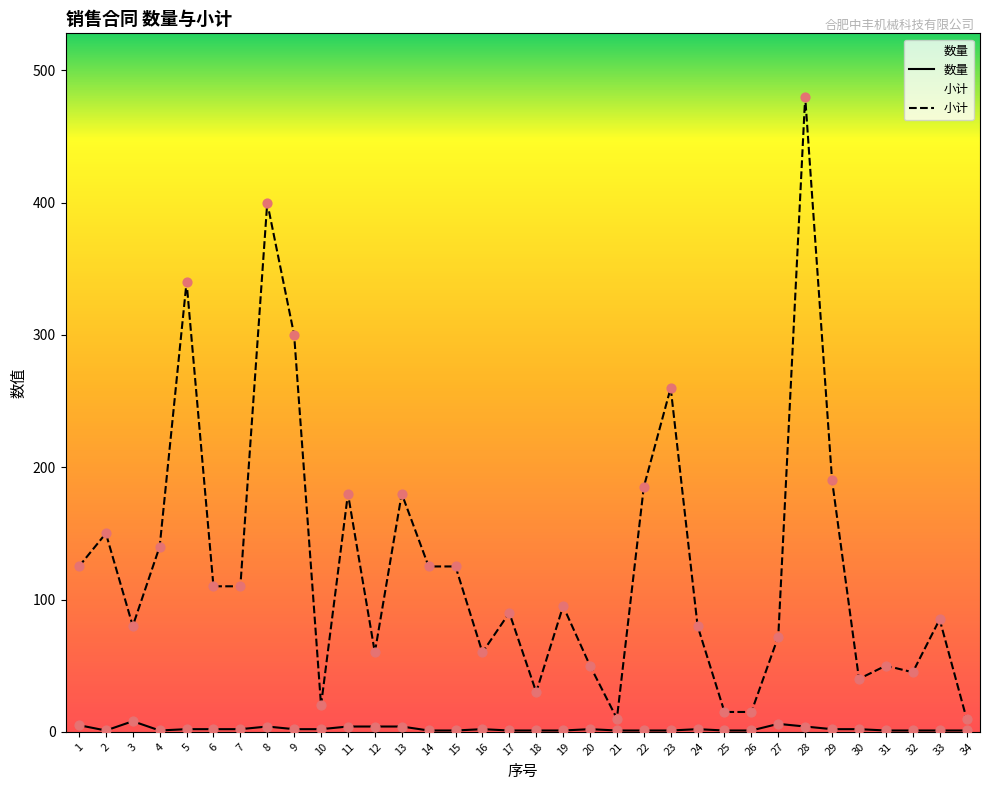

Which series contains the lowest Y value?

数量